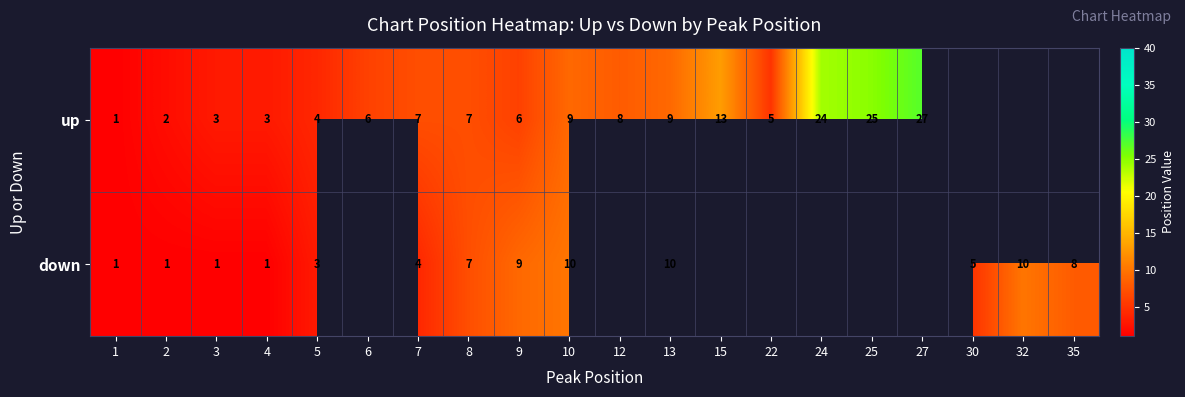

Count the number of categories in the chart.

20